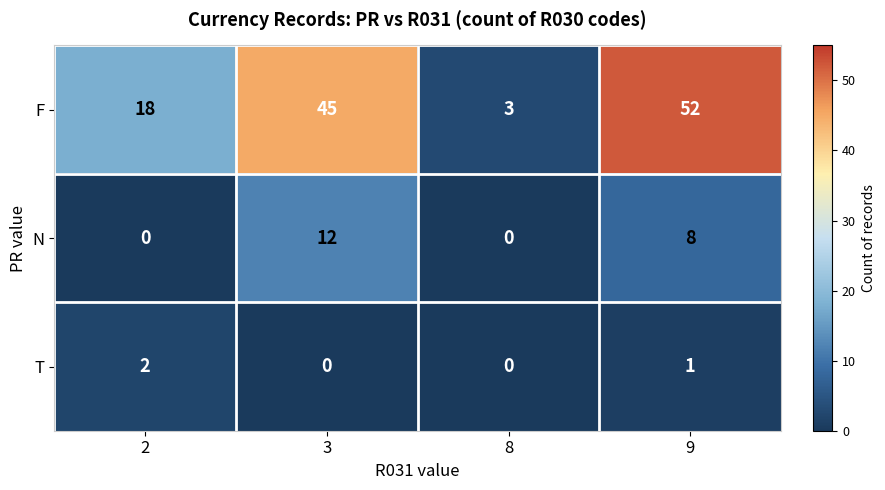

At how many categories does at least one series exceed 51?

1